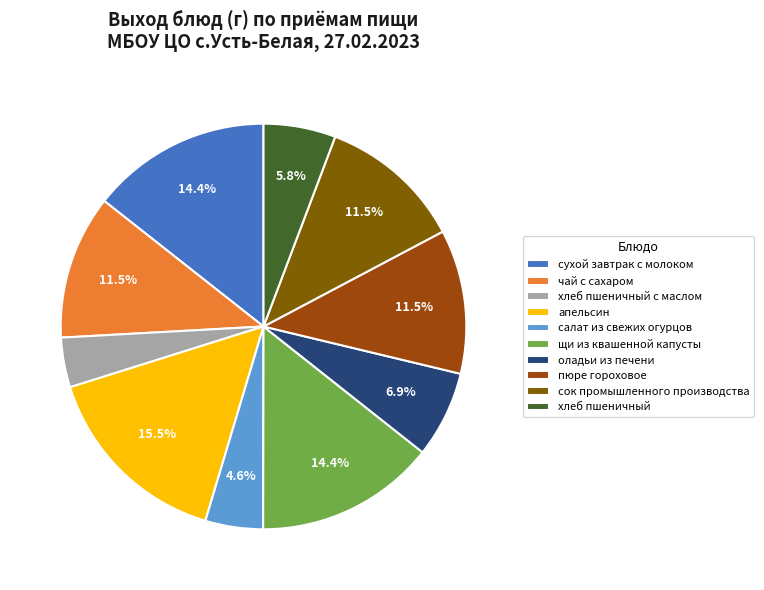

Which category has the smallest portion of the pie?

хлеб пшеничный с маслом